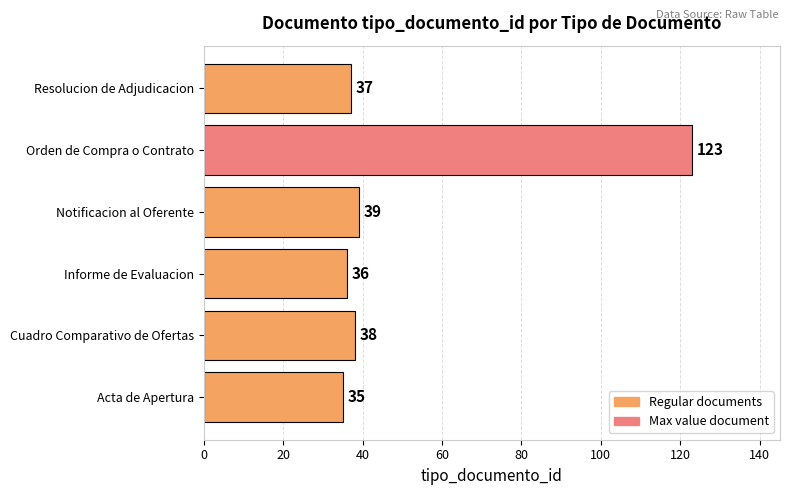

What is the approximate value at Cuadro Comparativo de Ofertas, to the nearest 5?

40